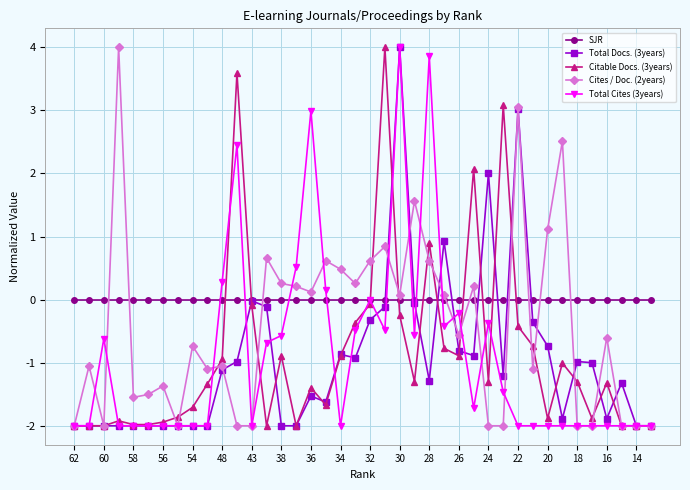

What is the minimum value shown in the chart?

-2.0